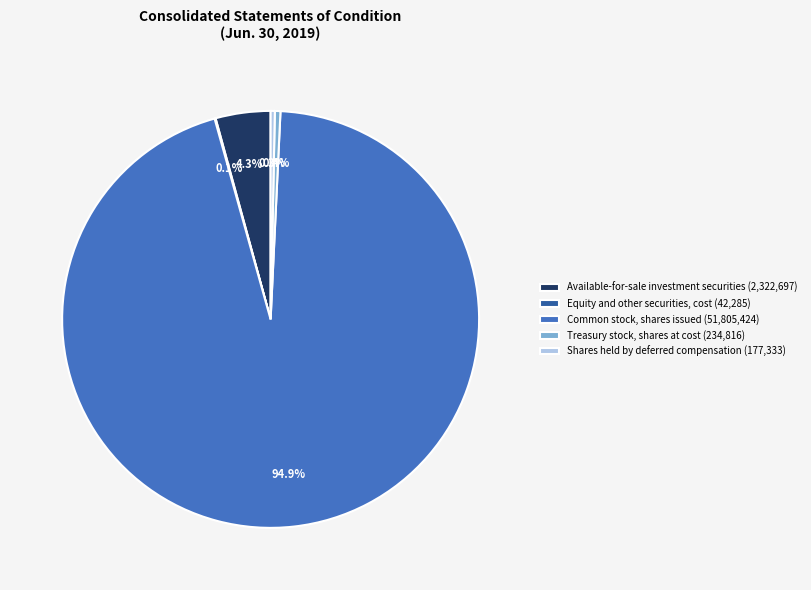

How much of the chart is everything except Common stock, shares issued (51,805,424)?

5.1%